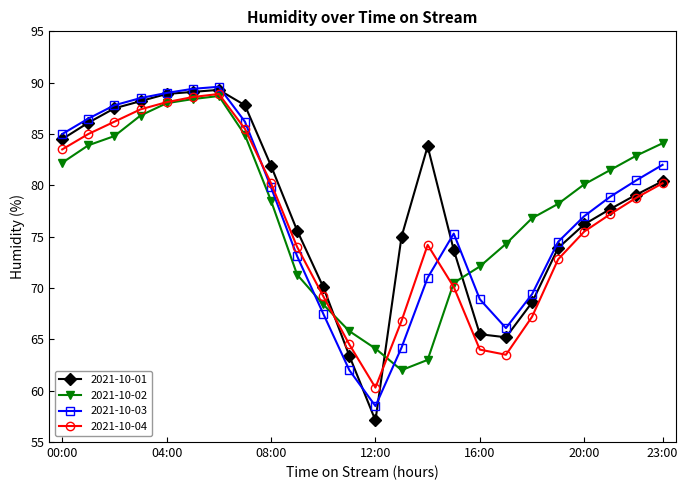

What is the smallest value displayed?

57.1